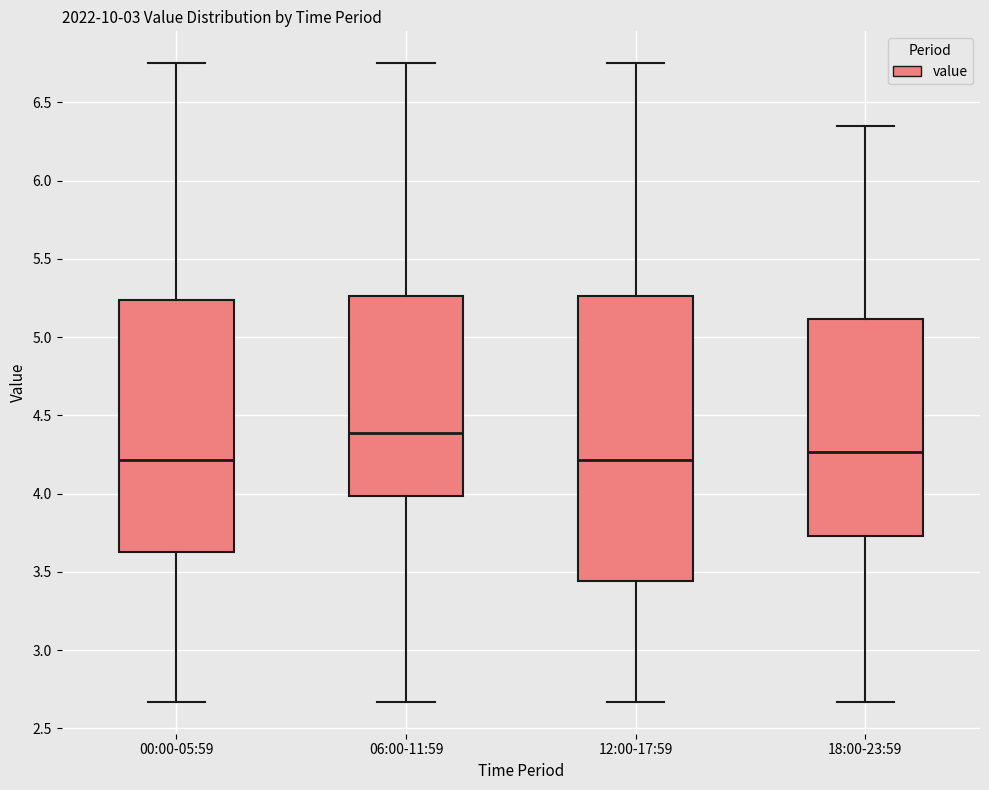

Reading left to right, transcribe this box plot: for each box, give where its median line is, the range the box spans, and where its two whiskers end, as read against the y-axis. The values are not printed on the chart, so give them approximately, as read against the axis.

00:00-05:59: median 4.20, box 3.65 to 5.25, whiskers 2.65 to 6.75
06:00-11:59: median 4.40, box 4.00 to 5.25, whiskers 2.65 to 6.75
12:00-17:59: median 4.20, box 3.45 to 5.25, whiskers 2.65 to 6.75
18:00-23:59: median 4.25, box 3.75 to 5.10, whiskers 2.65 to 6.35